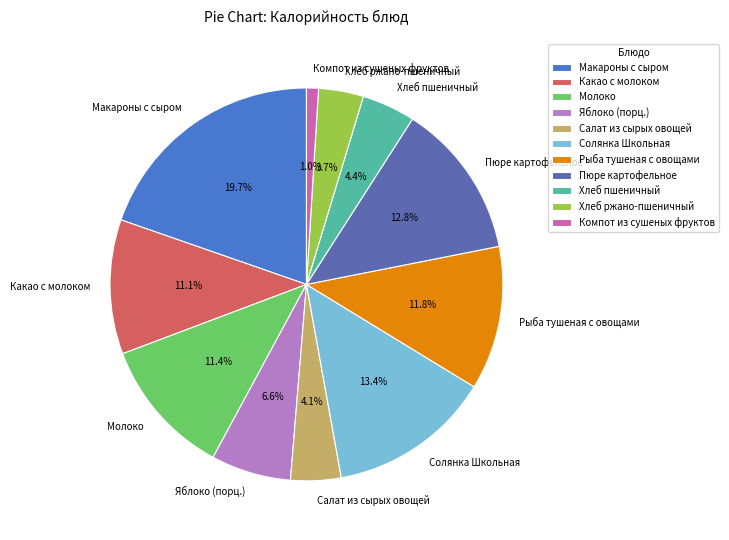

Which category has the biggest portion of the pie?

Макароны с сыром